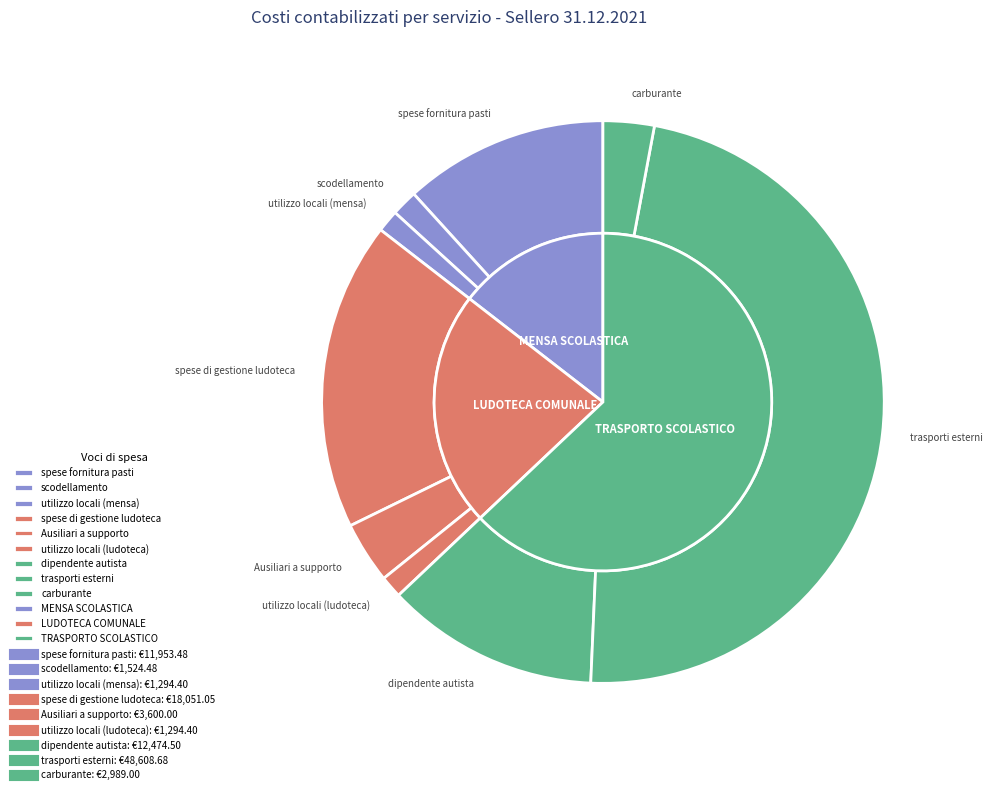

What is the change in value from dipendente autista to trasporti esterni?

+36134.2